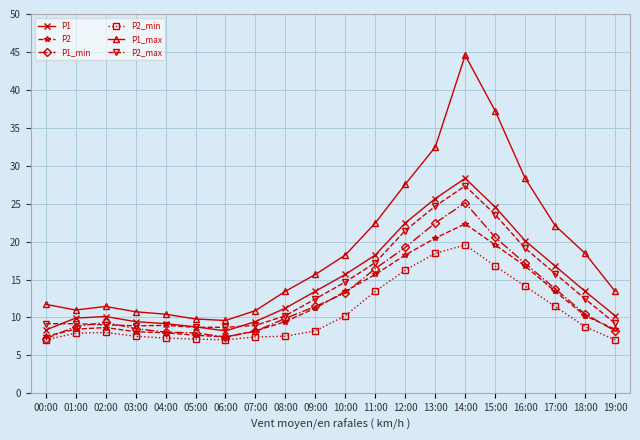

At which label does P1_min reach its peak?

14:00